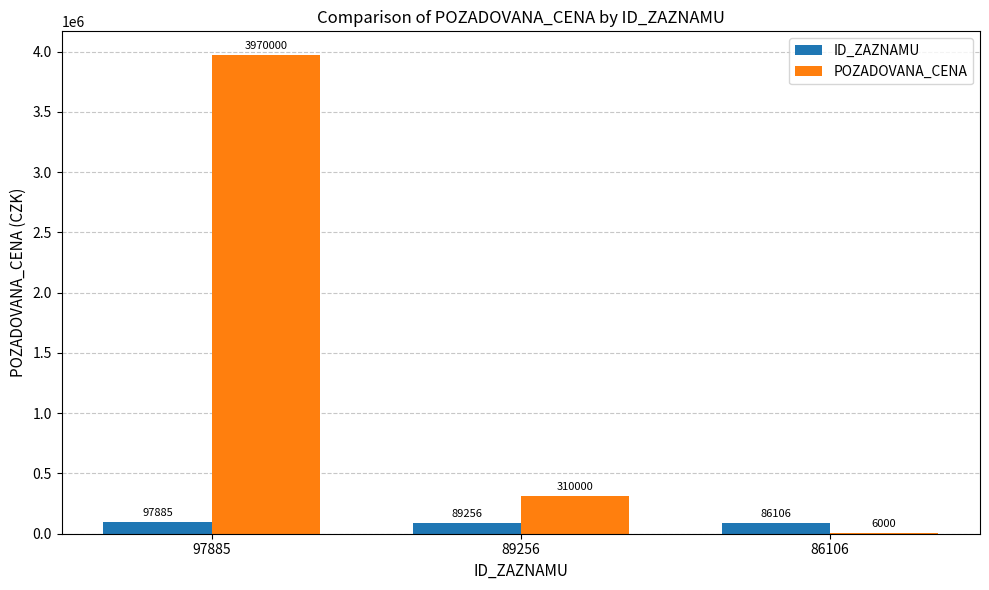

Which series has the widest spread of values?

POZADOVANA_CENA